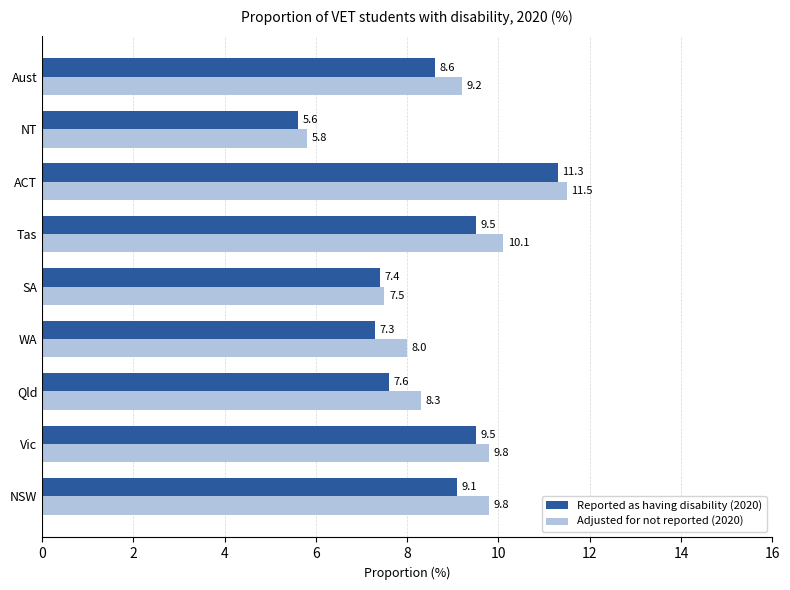

Which series changed the most between Vic and Qld?

Reported as having disability (2020)